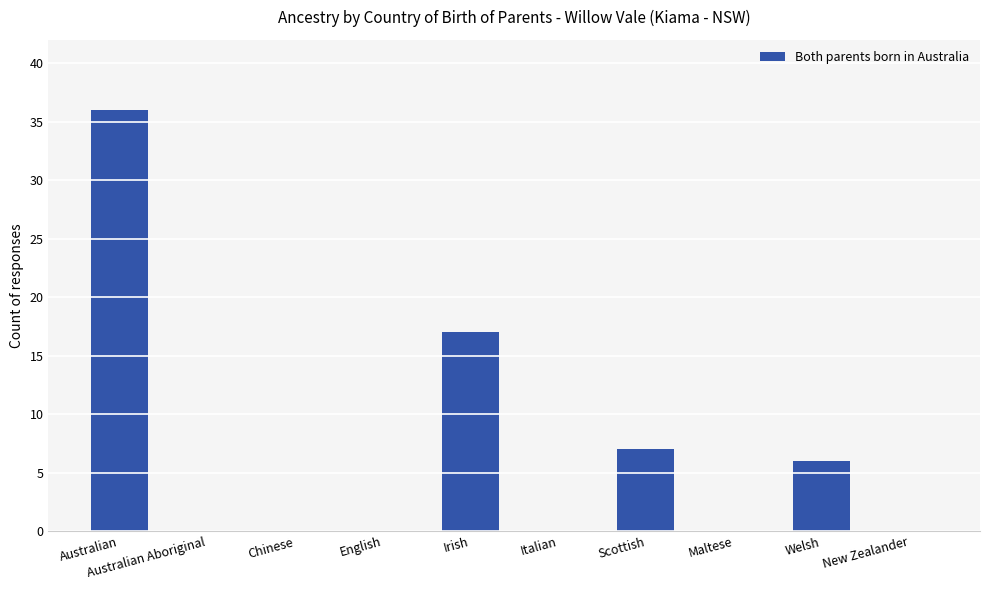

Are the bars horizontal?

No